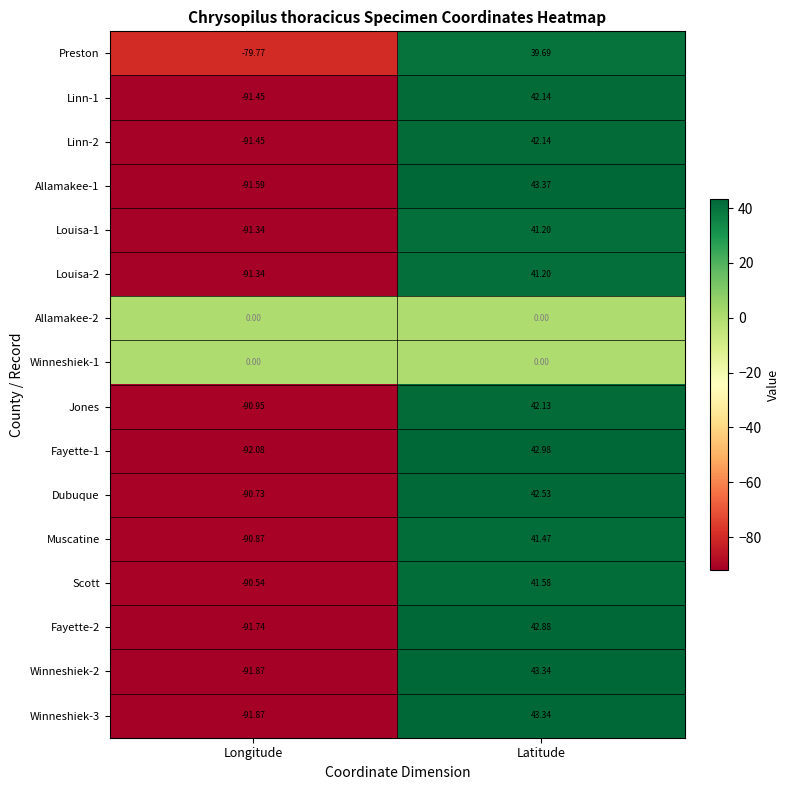

Where does the Winneshiek-3 series first go above 43?

Latitude